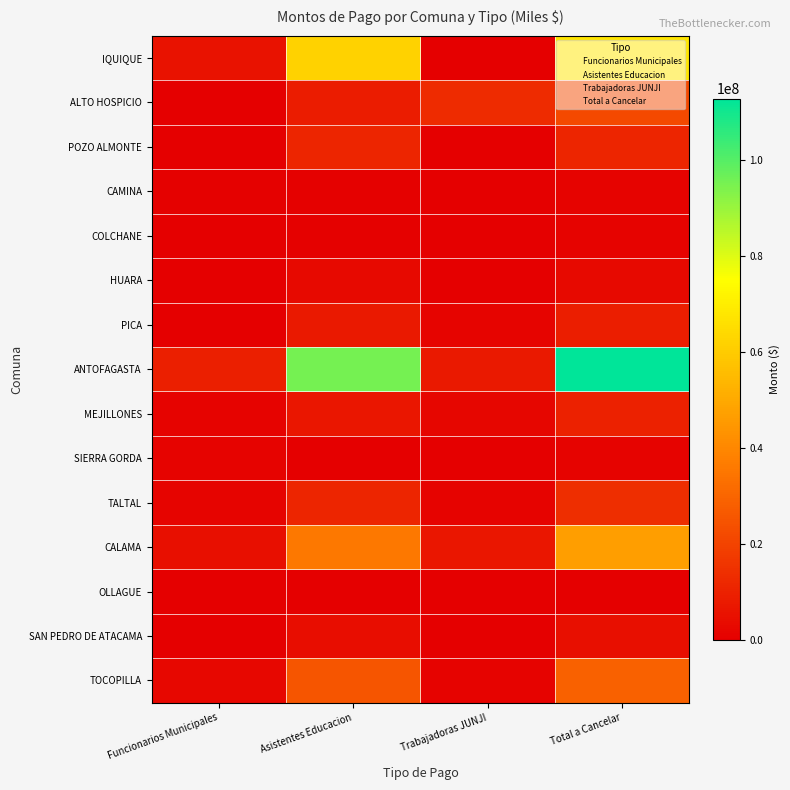

Which series has the largest total across all categories?

ANTOFAGASTA